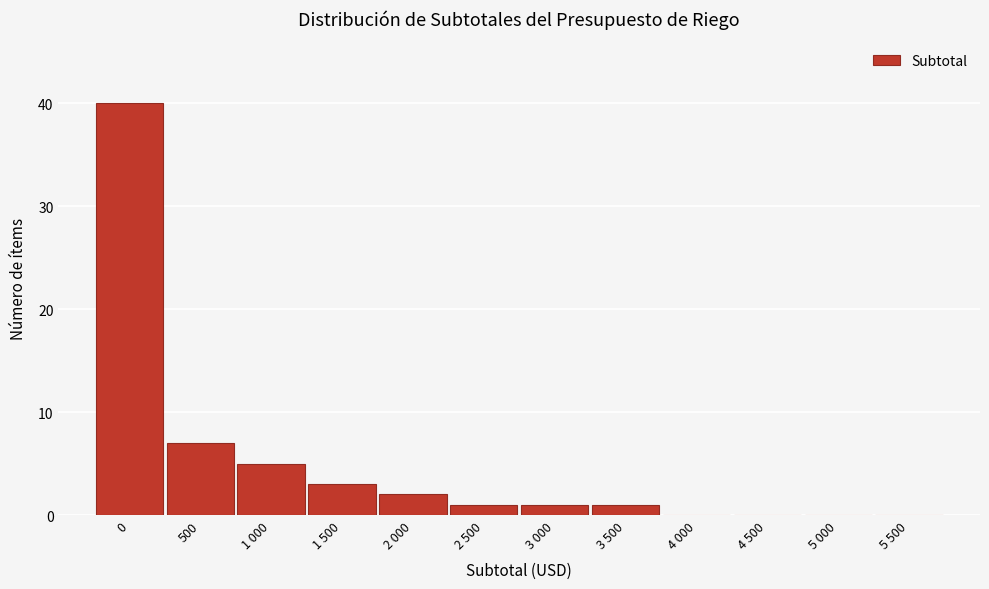

Reading left to right, what are all the values shown in this chart?

0=40	500=7	1 000=5	1 500=3	2 000=2	2 500=1	3 000=1	3 500=1	4 000=0	4 500=0	5 000=0	5 500=0